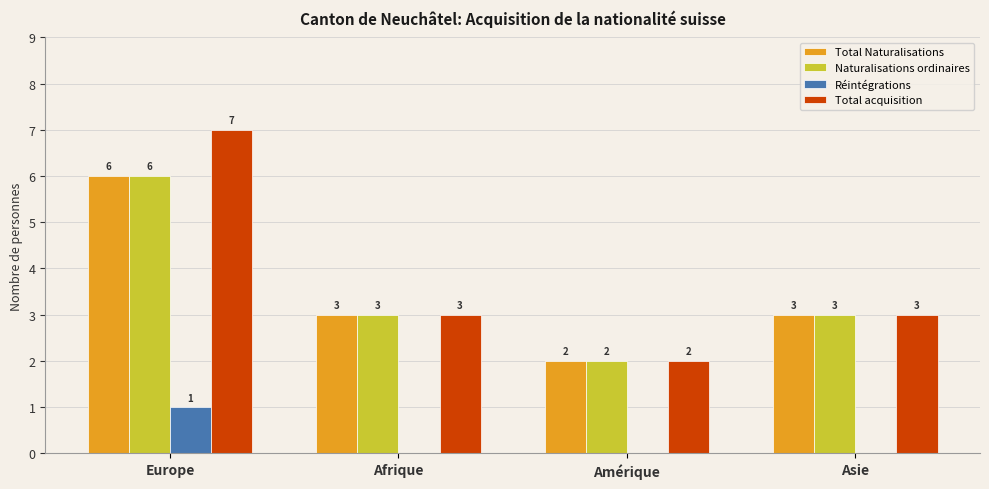

What is the highest value of the Réintégrations series?

1